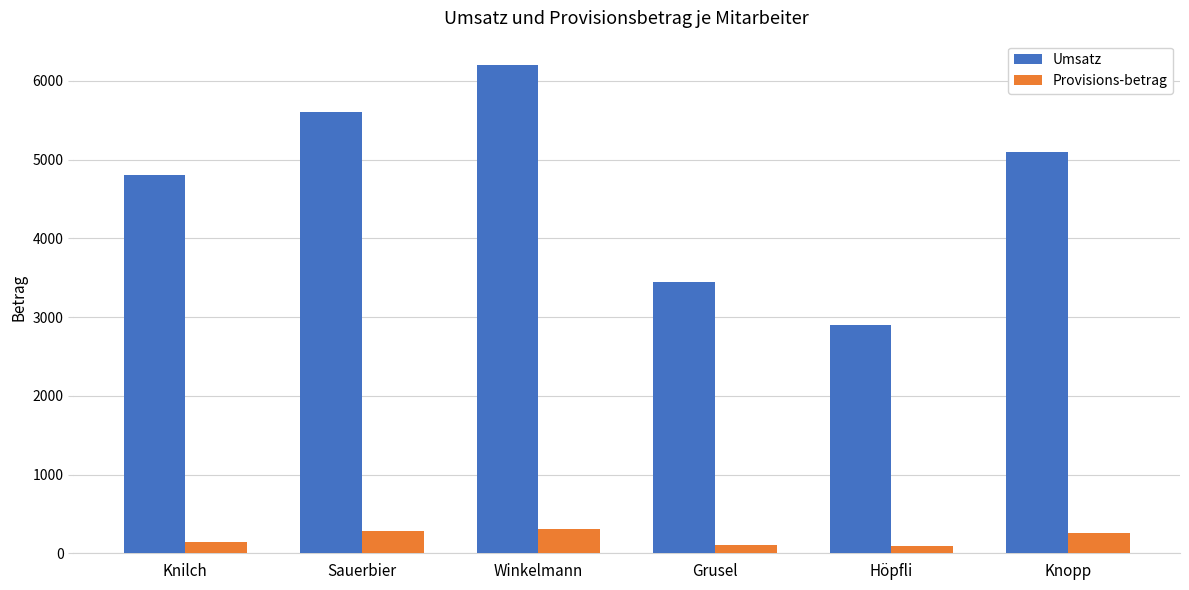

What is the average value of the Provisions-betrag series?

196.6